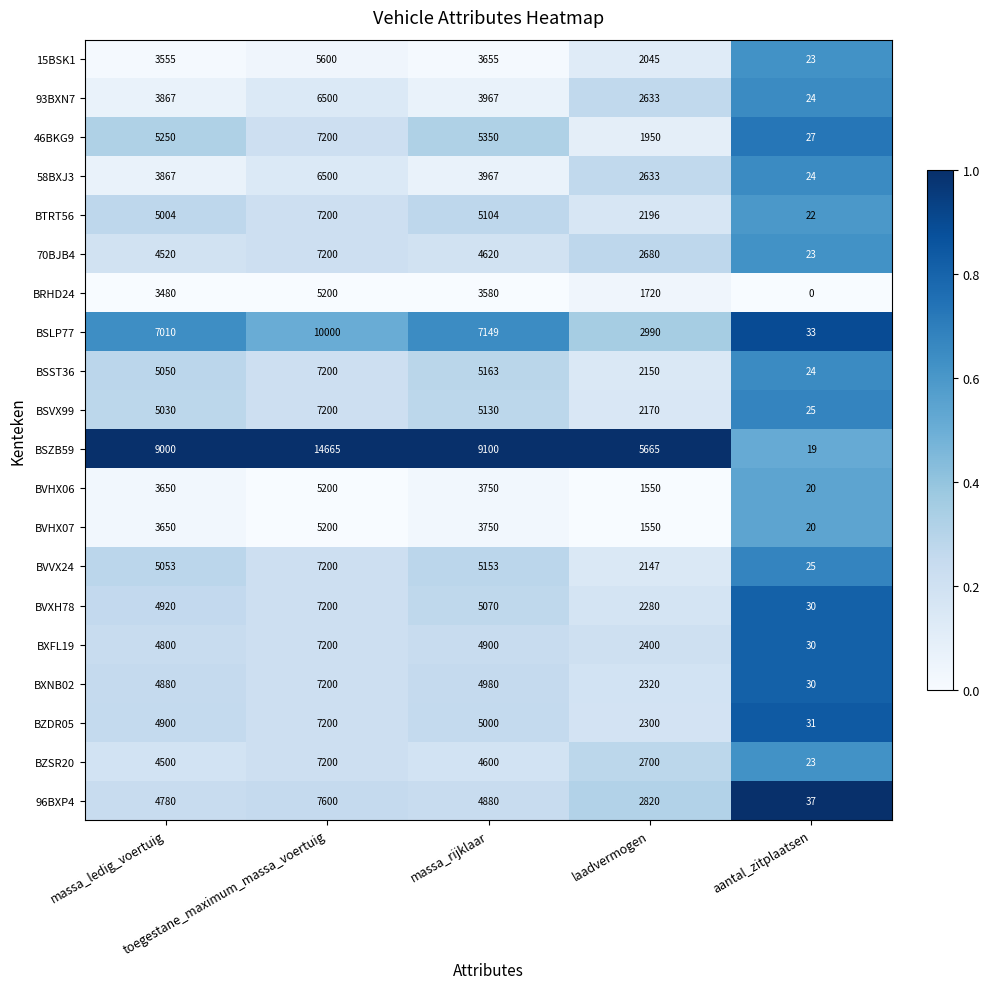

Which series has the largest range (max minus min)?

BSZB59